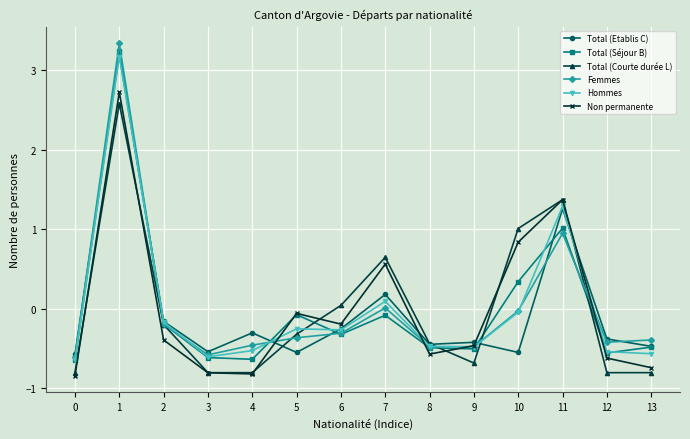

Which series changed the most between 0 and 8?

Total (Courte durée L)